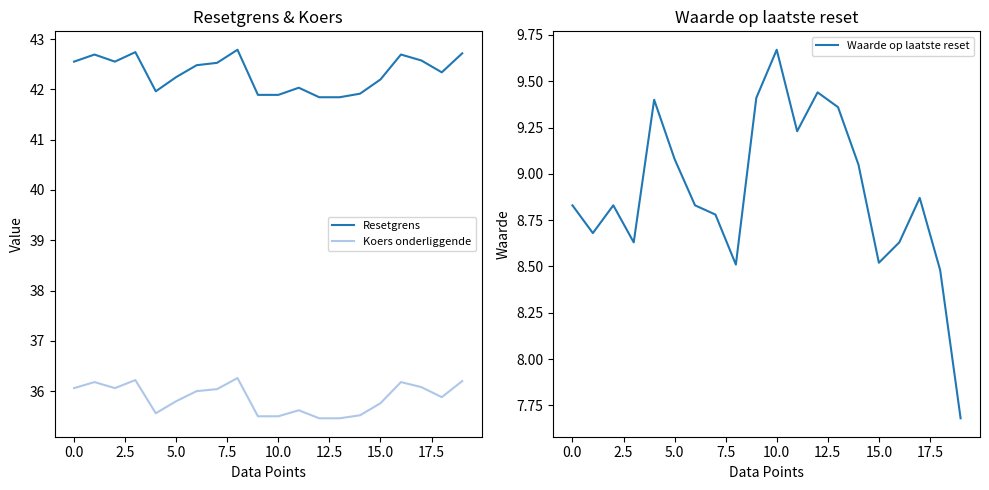

True or false: Koers onderliggende and Resetgrens intersect in this chart.

False